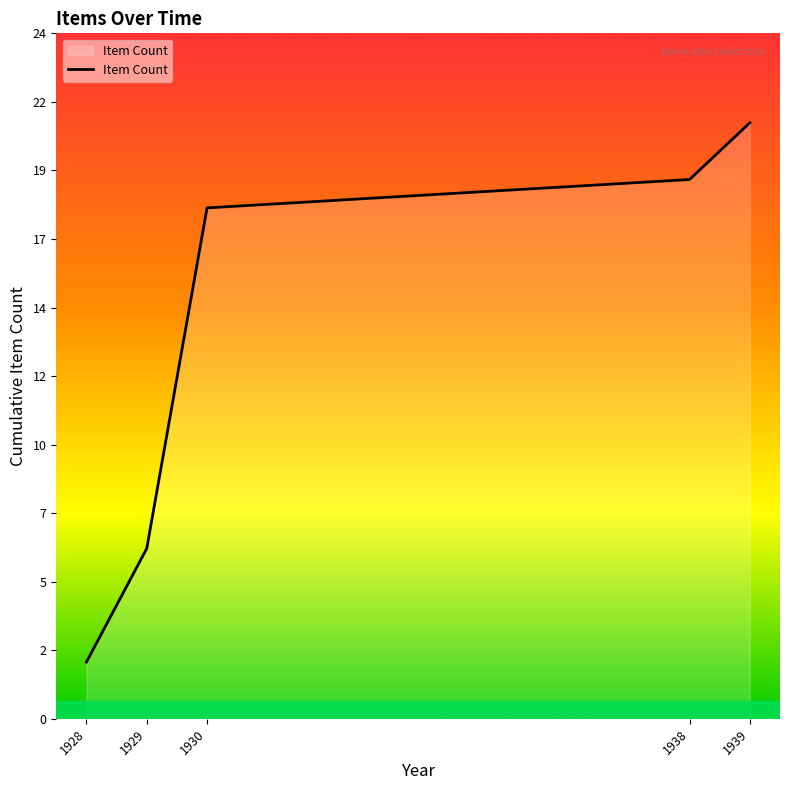

List the labels in order of value, smallest first.

1928, 1929, 1930, 1938, 1939